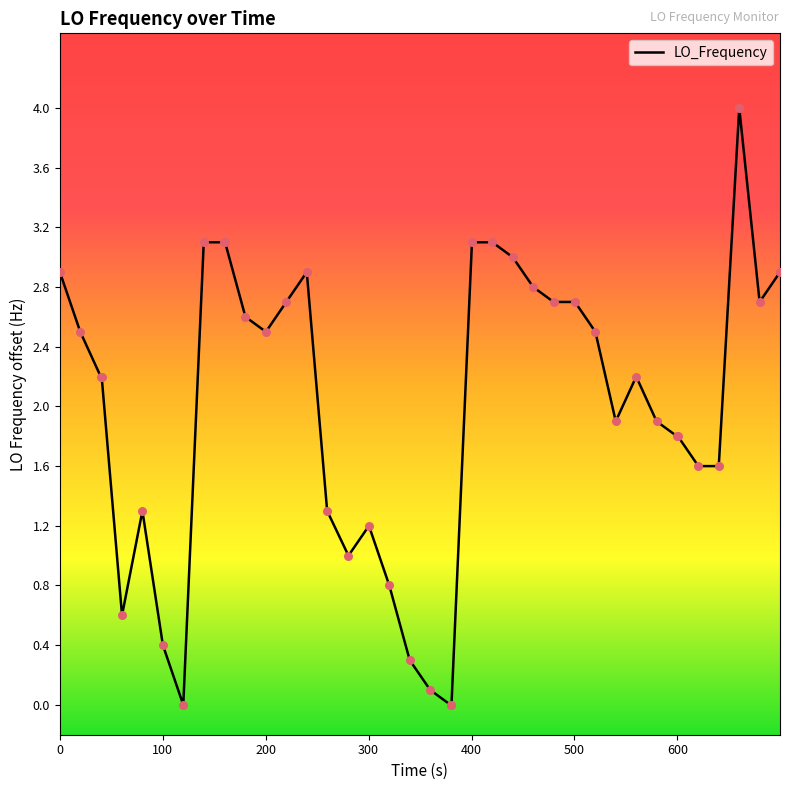

What is the difference between the maximum and minimum values?

4.0